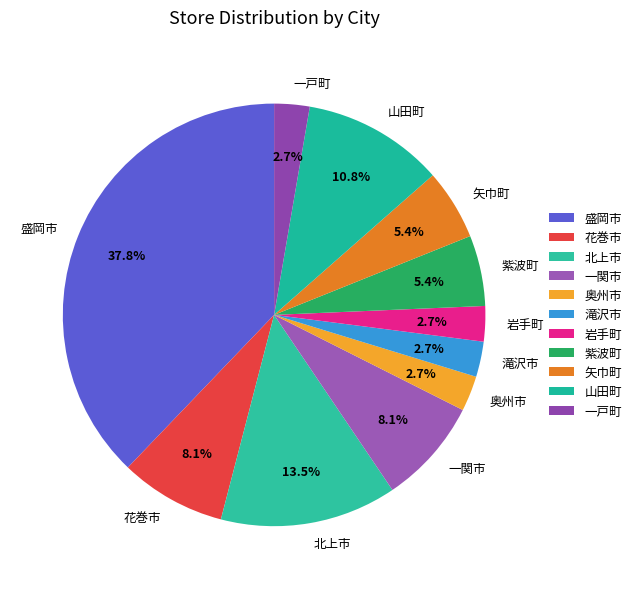

How many slices are in this pie chart?

11